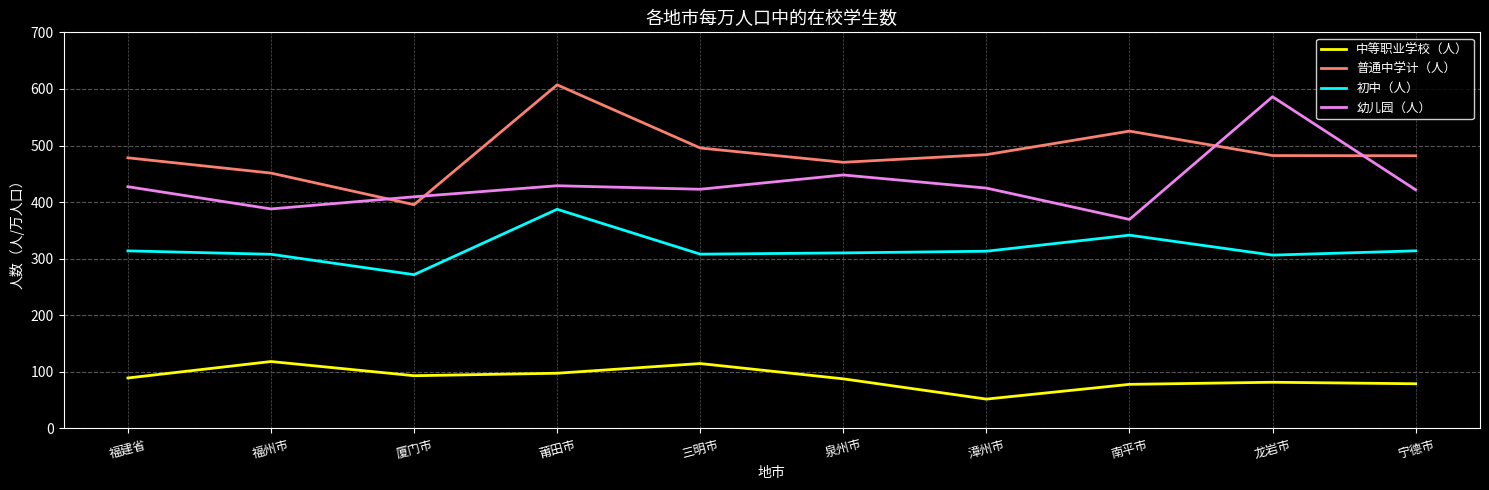

What is the sum of all 中等职业学校（人） values?

891.1